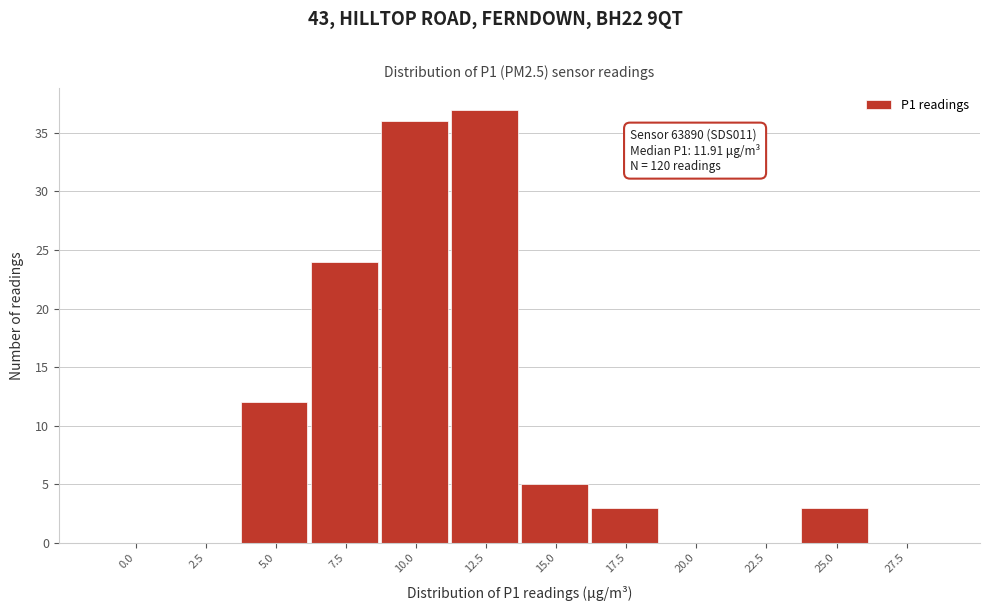

Reading right to left, what are all the values shown in this chart?

27.5=0	25.0=3	22.5=0	20.0=0	17.5=3	15.0=5	12.5=37	10.0=36	7.5=24	5.0=12	2.5=0	0.0=0